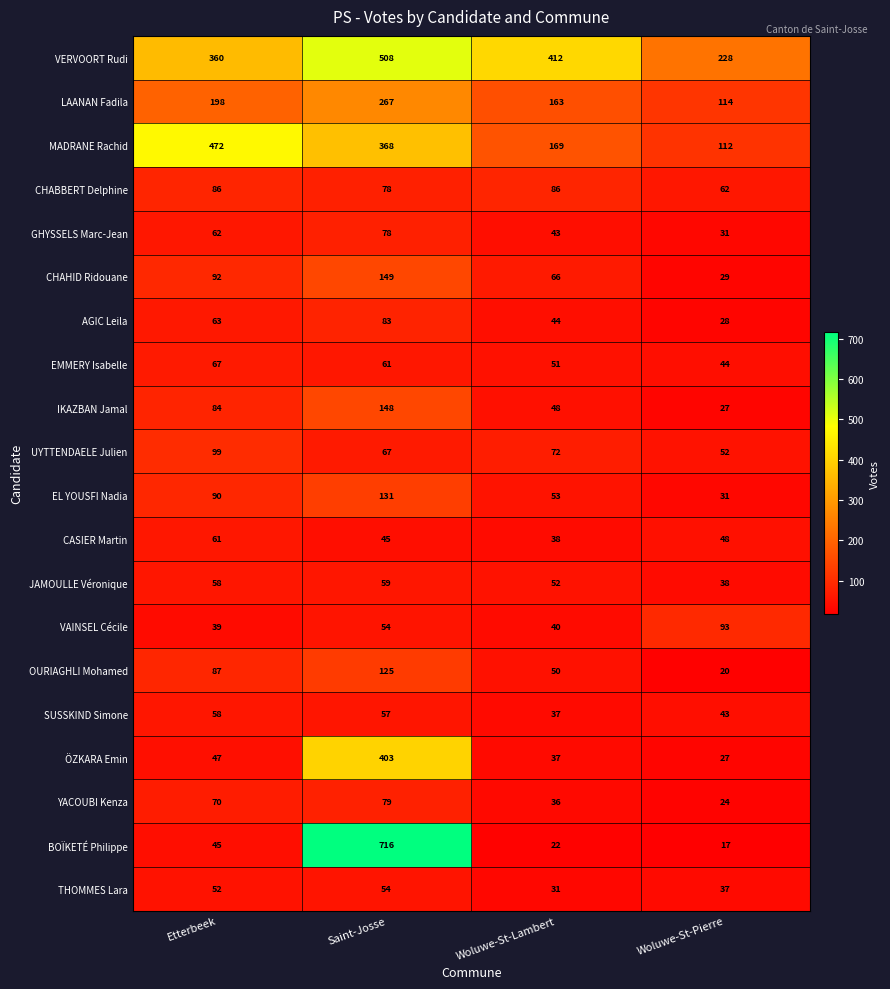

What is the sum of the VERVOORT Rudi values at Woluwe-St-Pierre and Woluwe-St-Lambert?

640